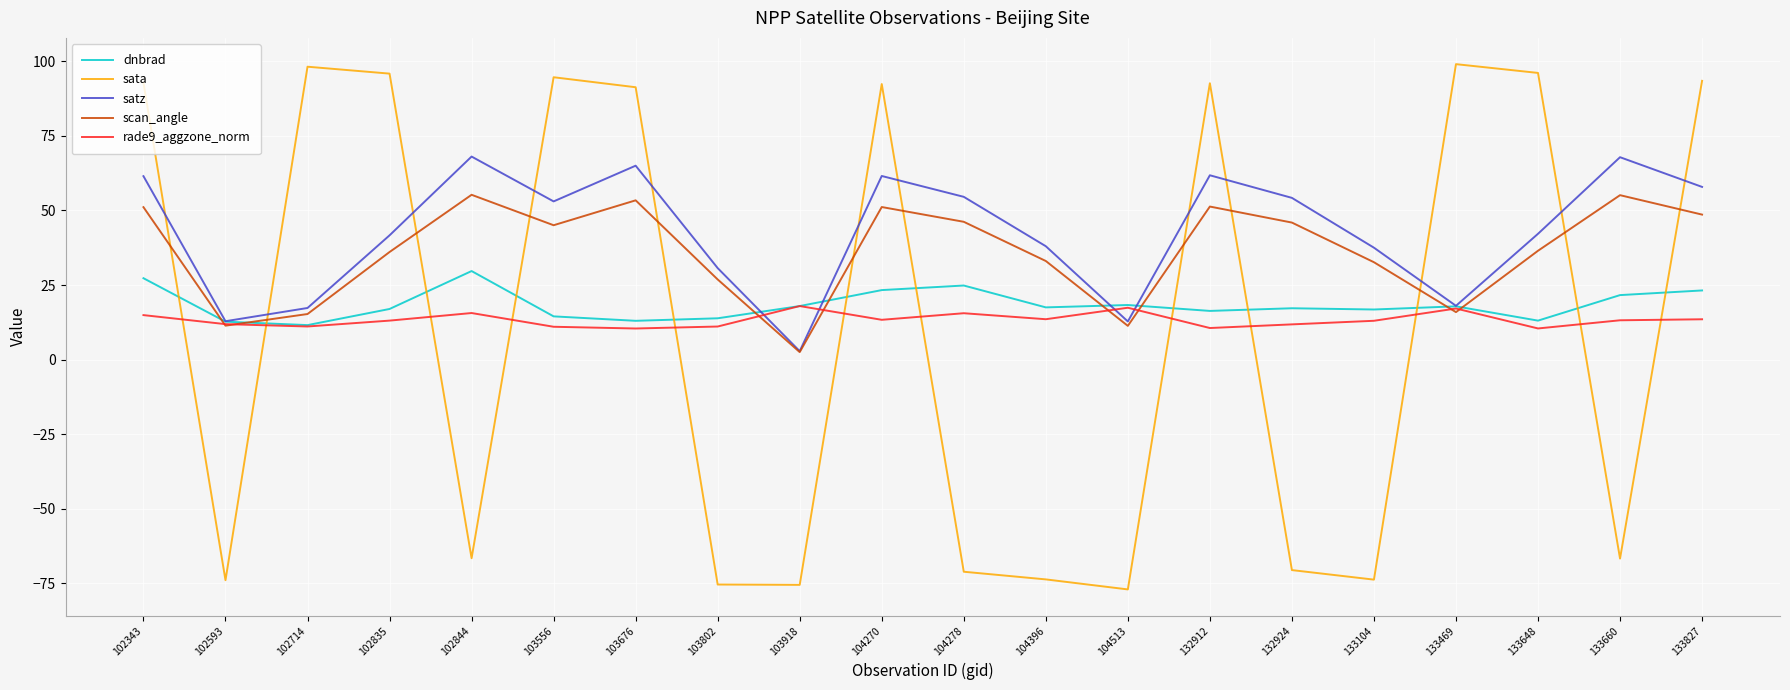

What are all the series names shown in the legend?

dnbrad, sata, satz, scan_angle, rade9_aggzone_norm